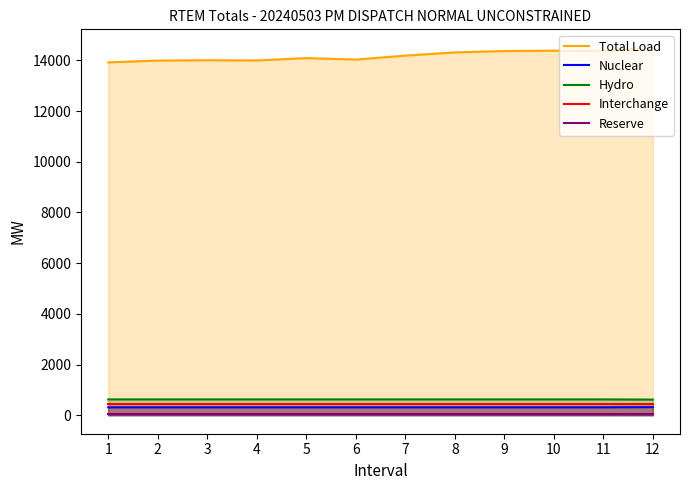

What is the highest value of the Interchange series?

450.0